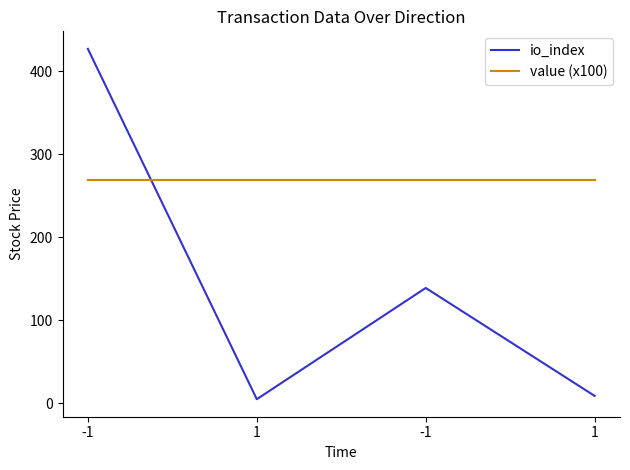

What are all the series names shown in the legend?

io_index, value (x100)